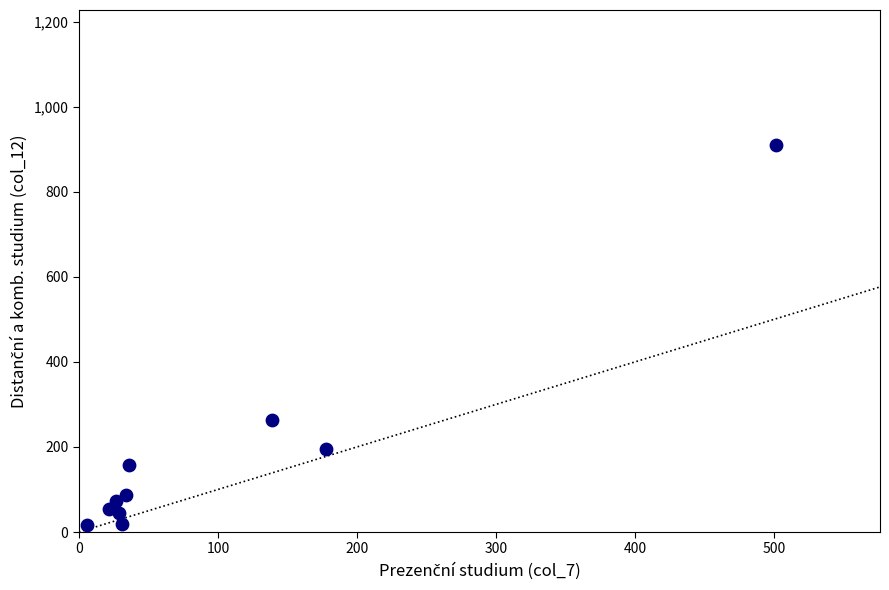

What Y value in the scatter plot is closest to 462?

264